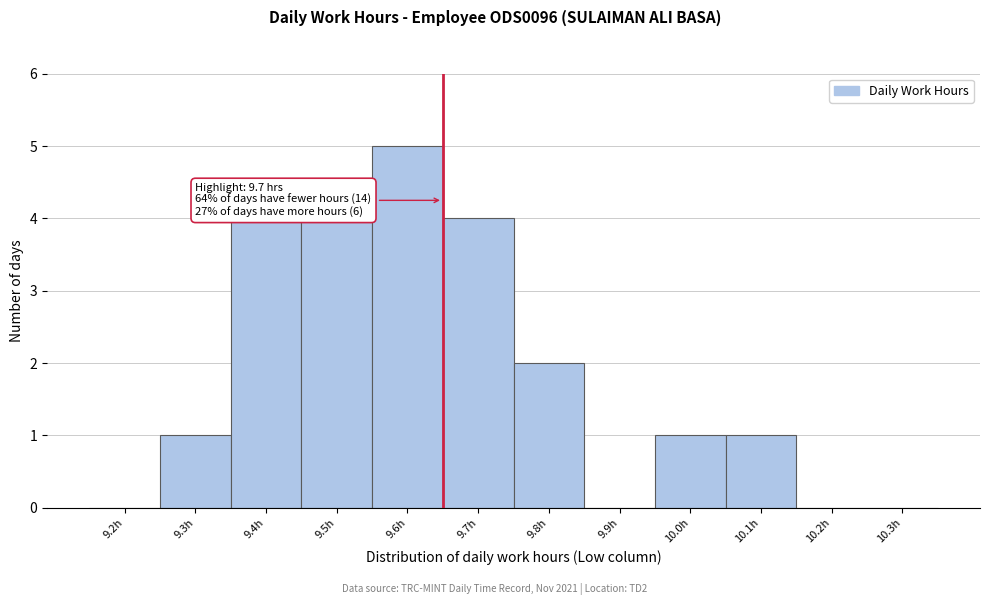

Reading left to right, transcribe all the data shown in this chart.

9.2h=0	9.3h=1	9.4h=4	9.5h=4	9.6h=5	9.7h=4	9.8h=2	9.9h=0	10.0h=1	10.1h=1	10.2h=0	10.3h=0